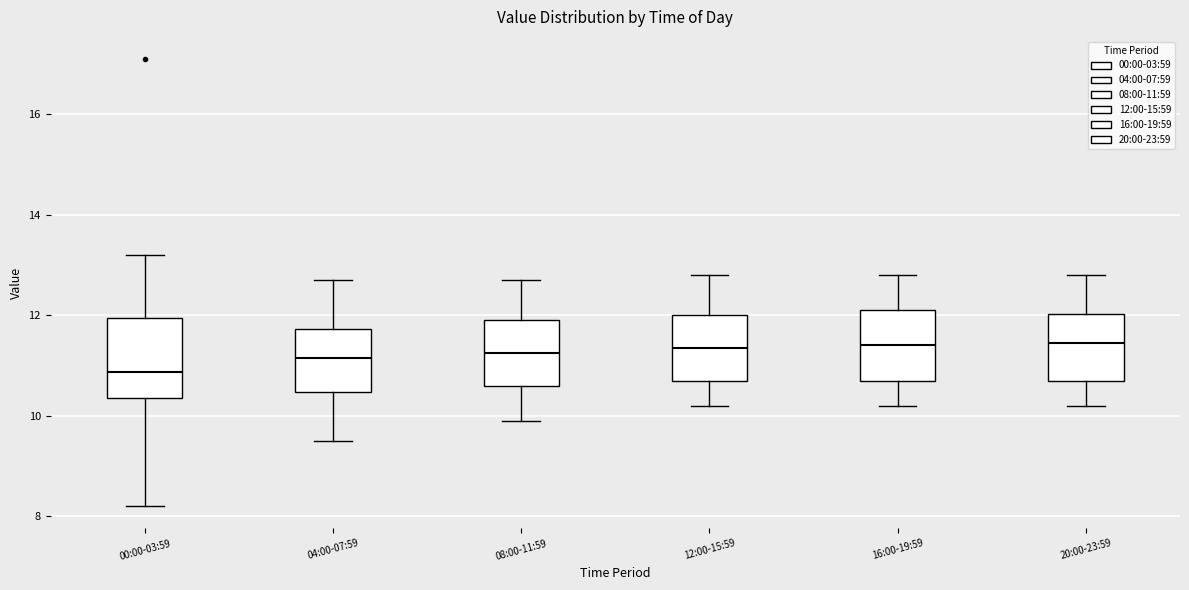

Where is the lower edge of the box for 04:00-07:59 on the y-axis? The values are not printed on the chart, so give them approximately, as read against the axis.

10.4